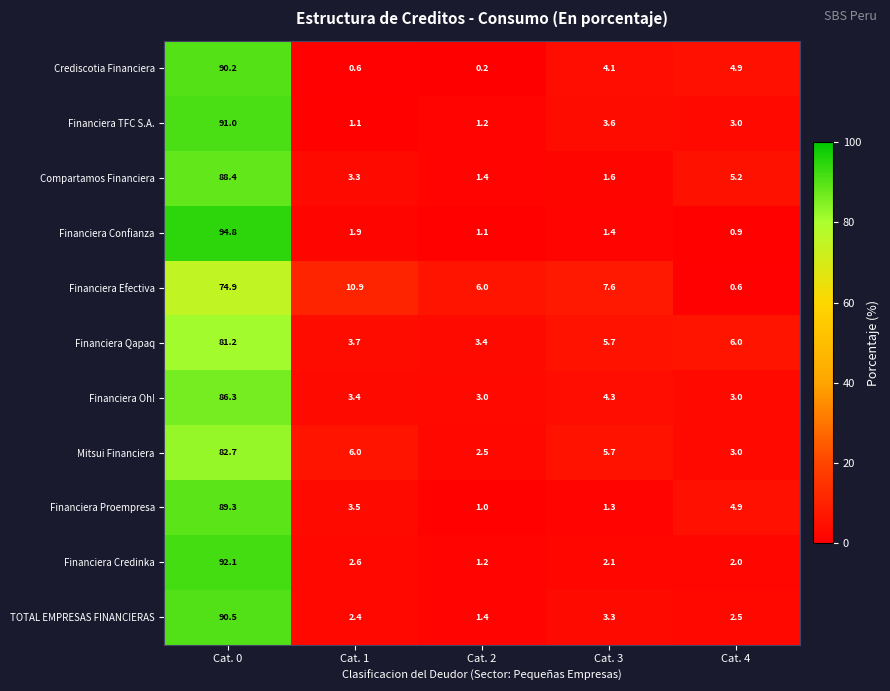

The Financiera Oh! series shows 41.2 at Cat. 0. True or false?

False